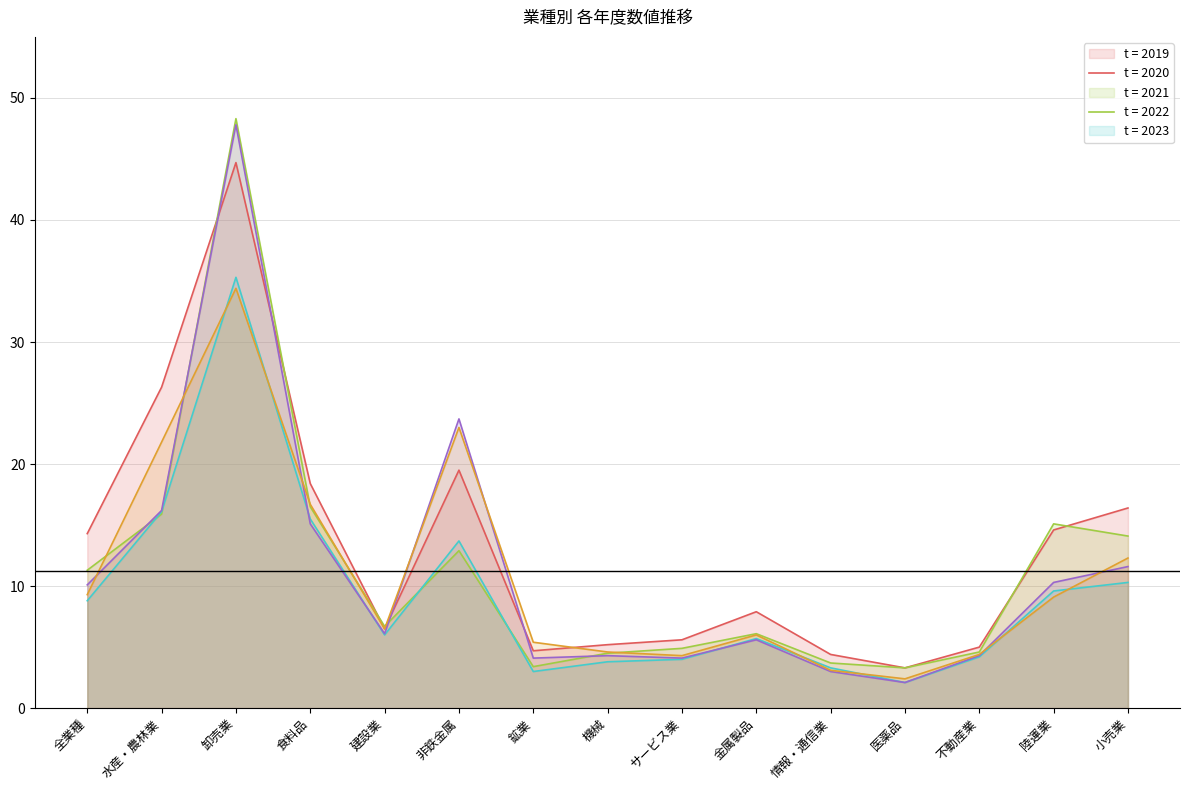

After their last crossing, which series has the higher values: 2023 or 2019?

2019